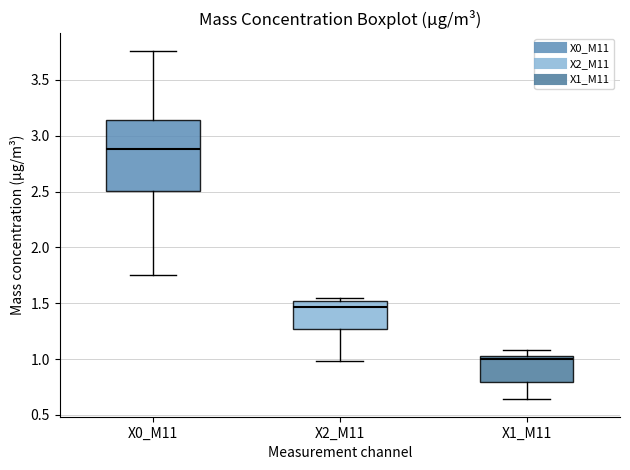

Comparing the boxes themselves (not the whiskers), which one is the tallest?

X0_M11